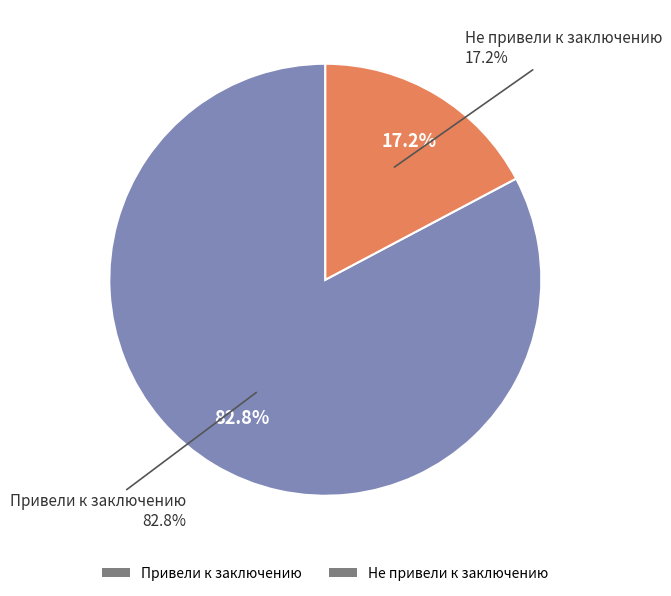

Is there a majority slice in this chart?

Yes